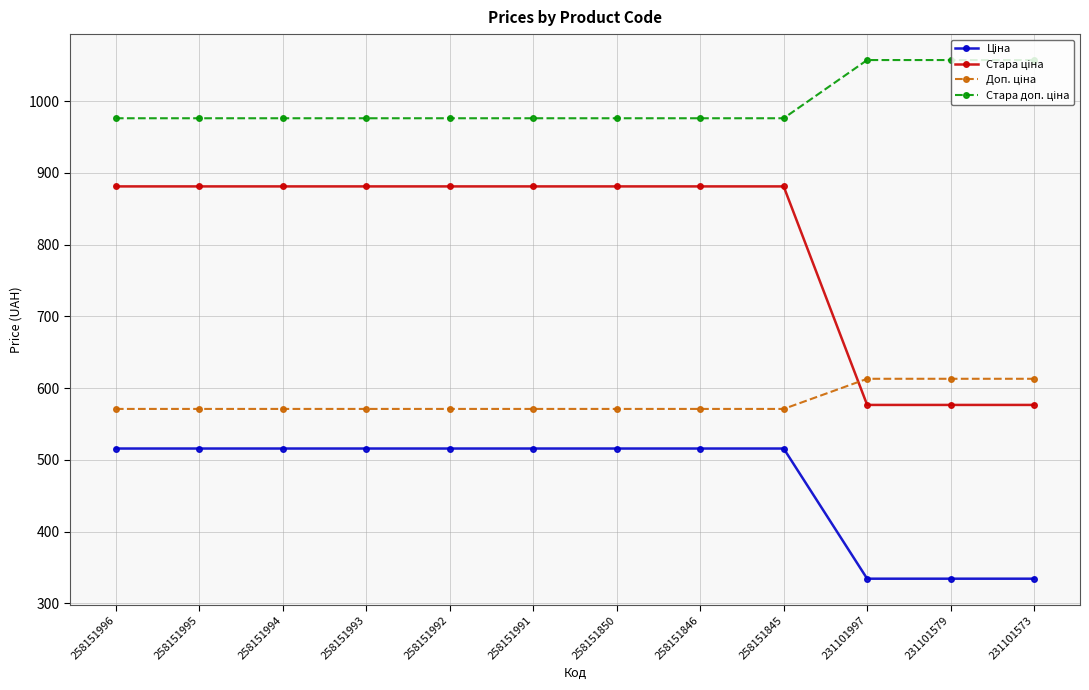

What is the total value across all series at 258151850?

2944.0